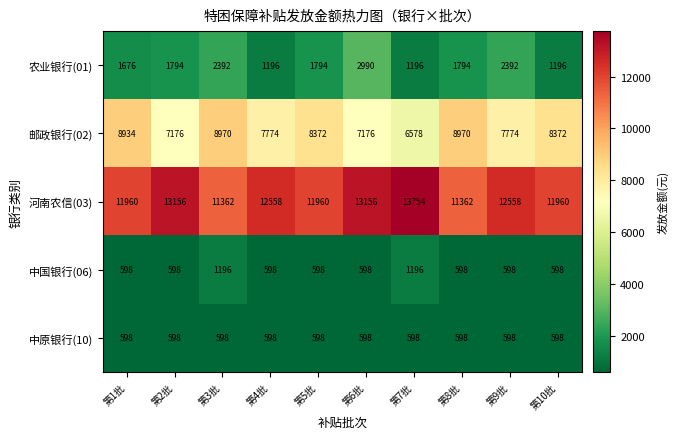

What is the total value across all series at 第9批?

23920